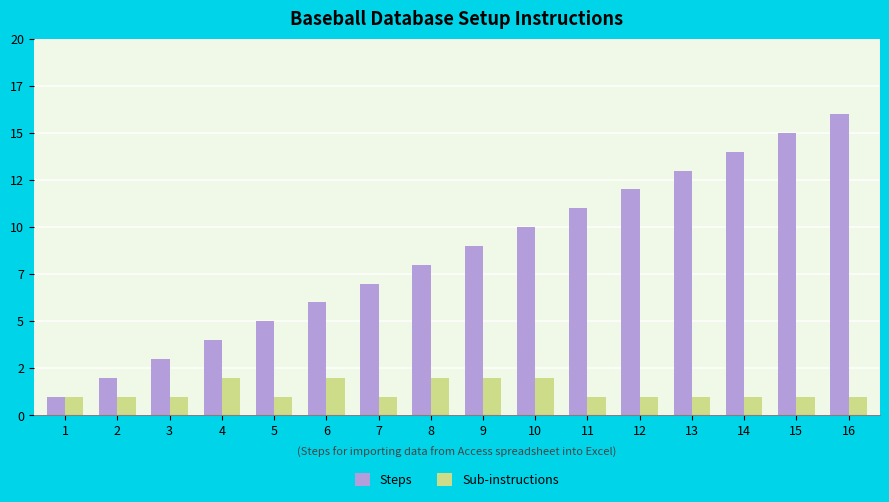

List the series in order of their peak value, highest first.

Steps, Sub-instructions